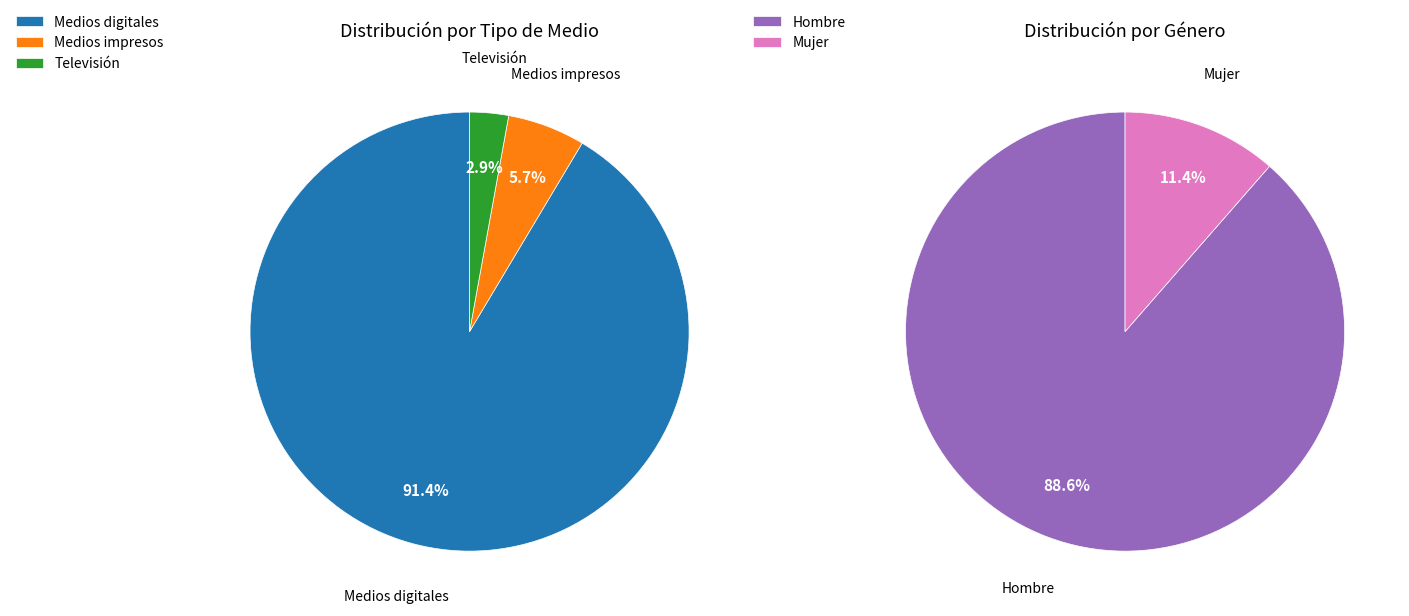

Is it true that Medios impresos is 11% of the pie?

False